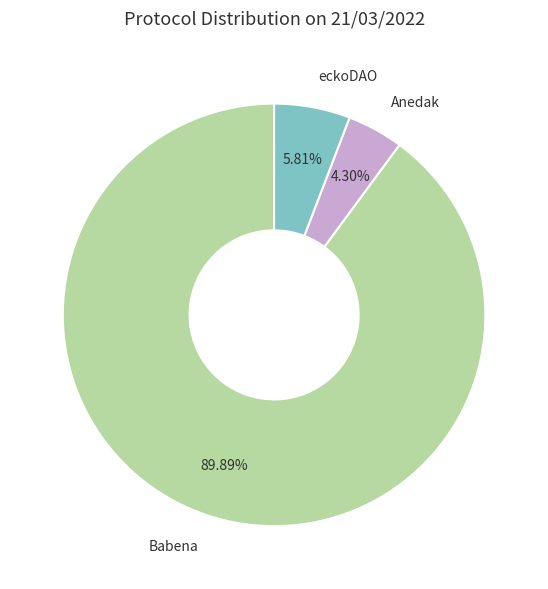

Is there any slice that represents more than half of the pie?

Yes